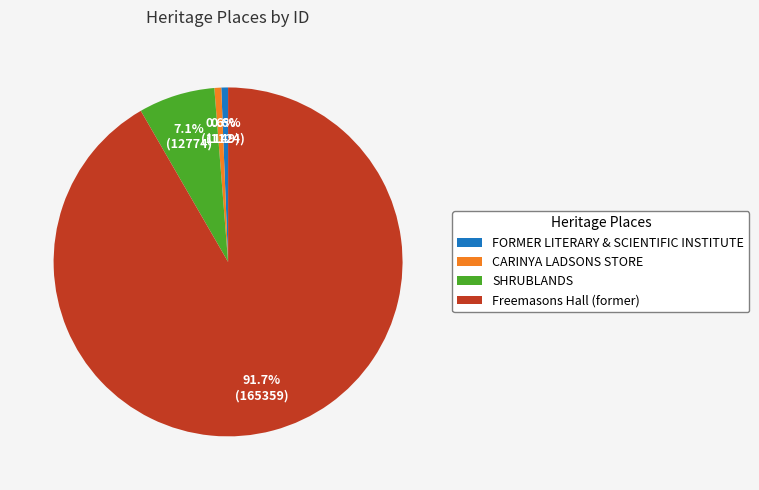

Which has a higher value, SHRUBLANDS or Freemasons Hall (former)?

Freemasons Hall (former)